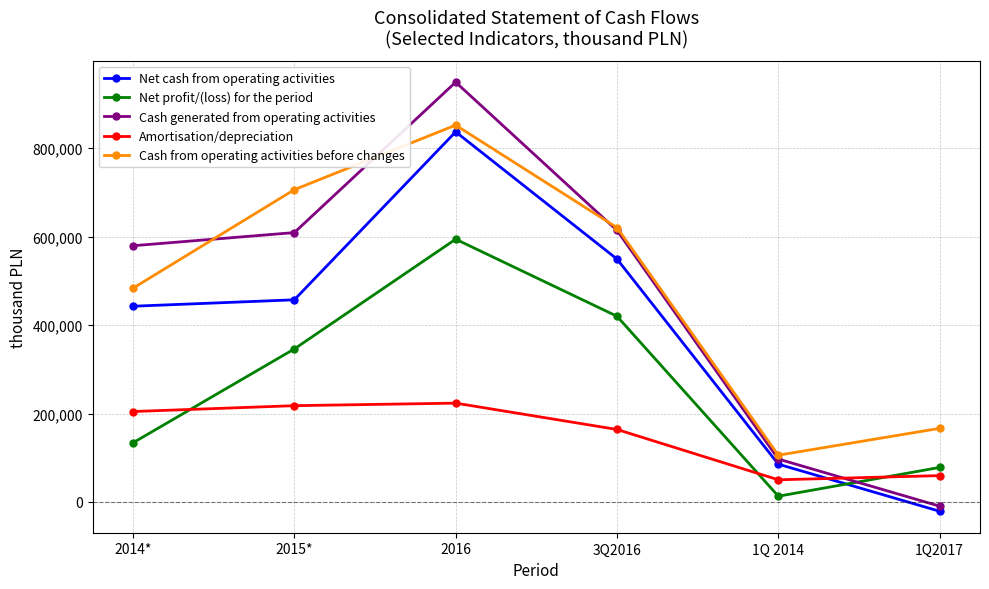

How many data points does each series have?

6